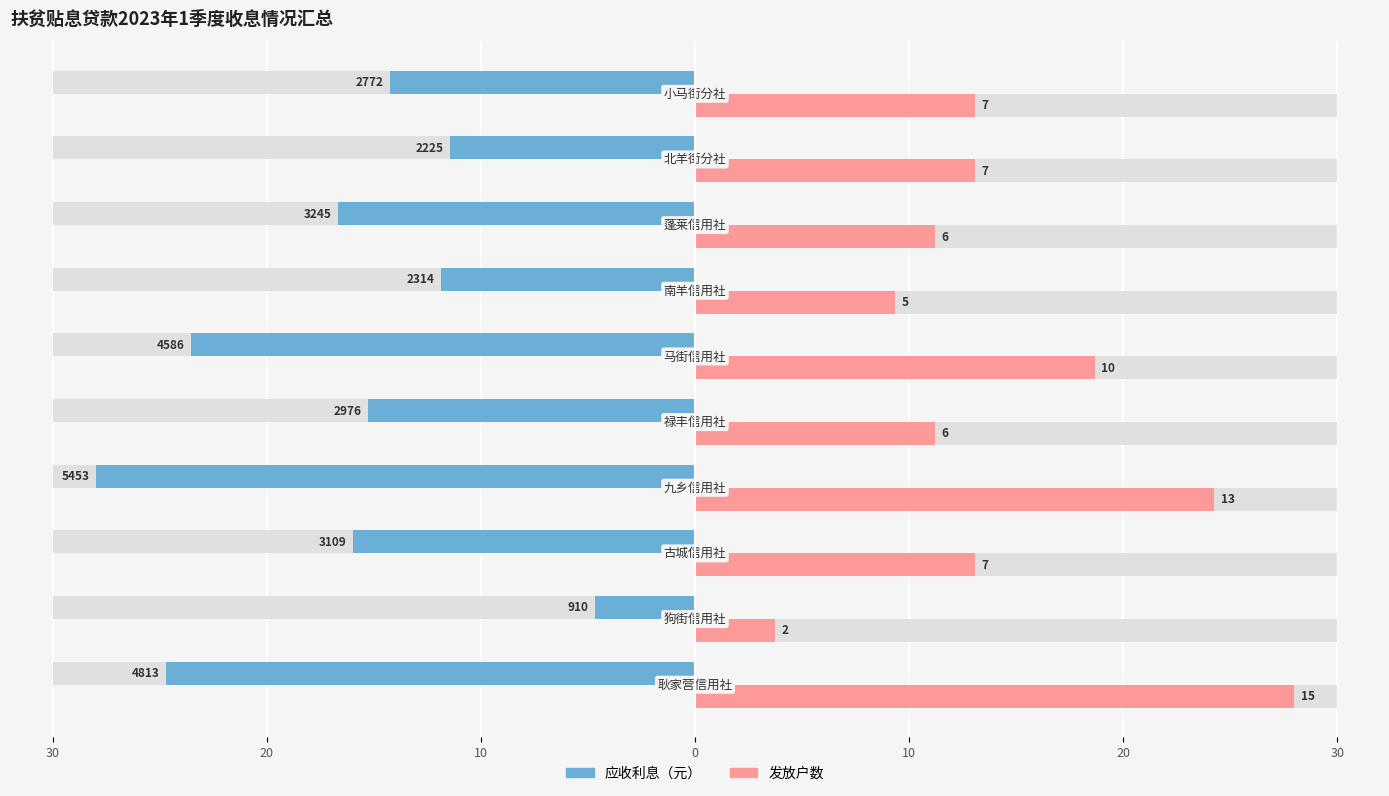

True or false: 发放户数 has a value of 11.2 at 10.

True